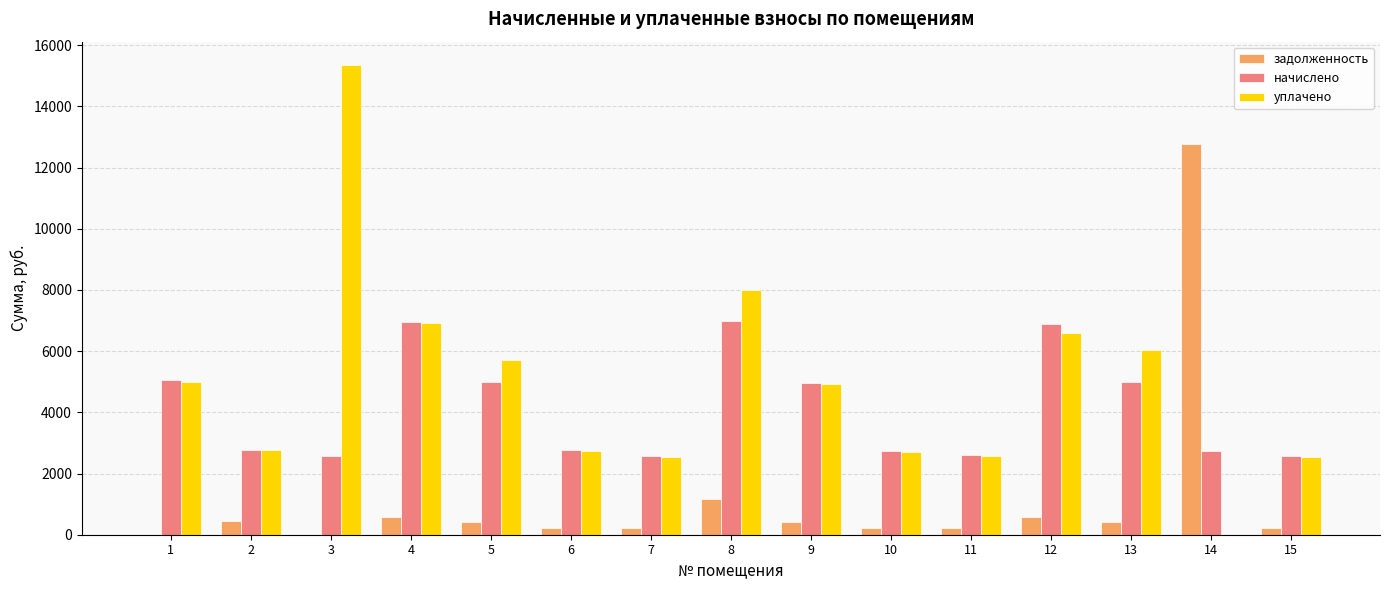

What is the difference between the начислено values at 13 and 2?

2221.8